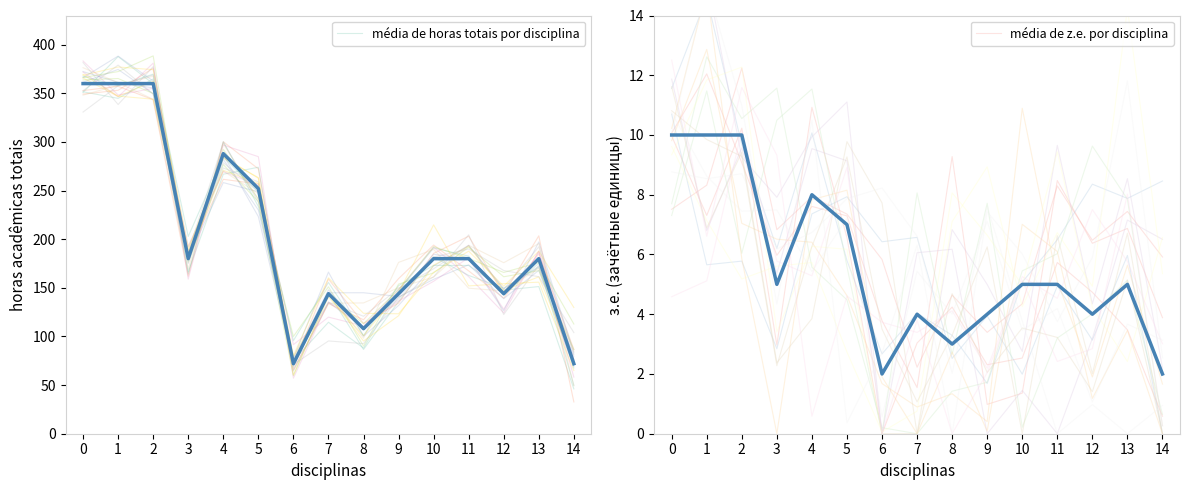

What is the maximum value for média de horas totais por disciplina?

360